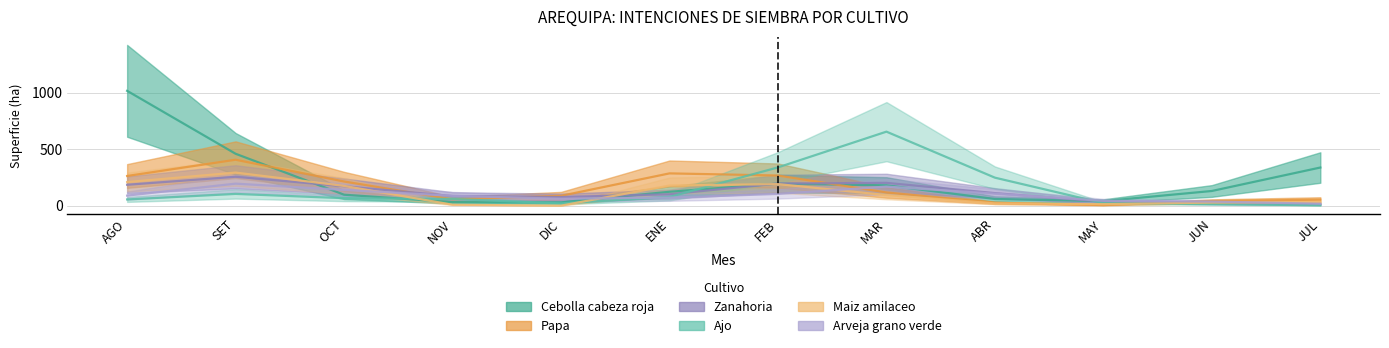

Is the value of Maiz amilaceo at ENE greater than the value of Ajo at MAR?

No